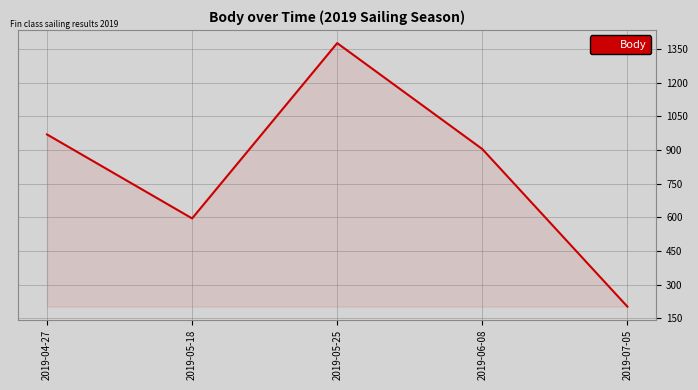

Reading left to right, transcribe all the data shown in this chart.

969	595	1376	904	202